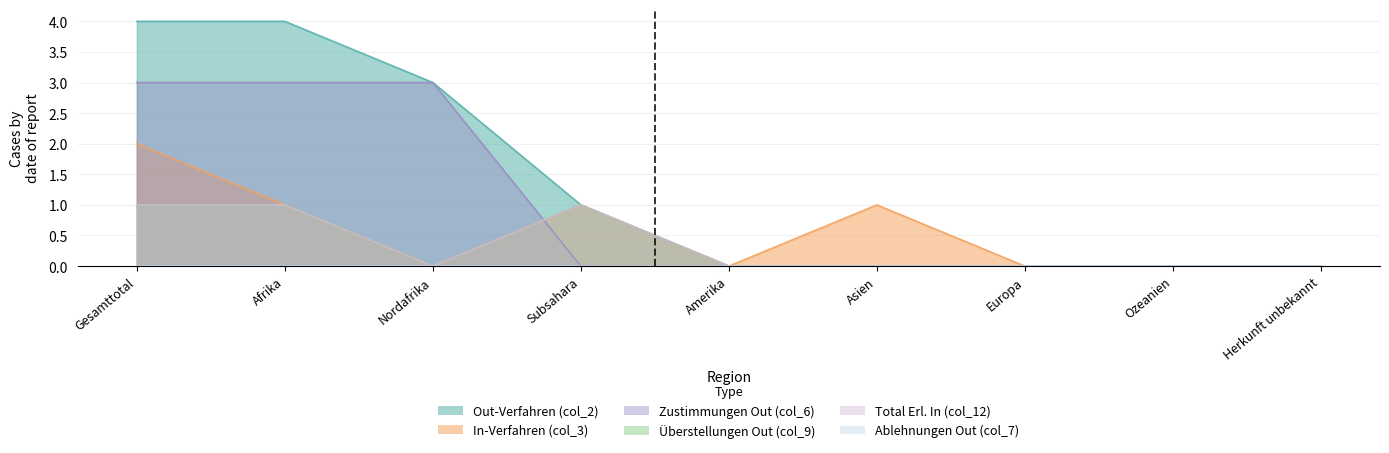

True or false: In-Verfahren (col_3) and Überstellungen Out (col_9) intersect in this chart.

False